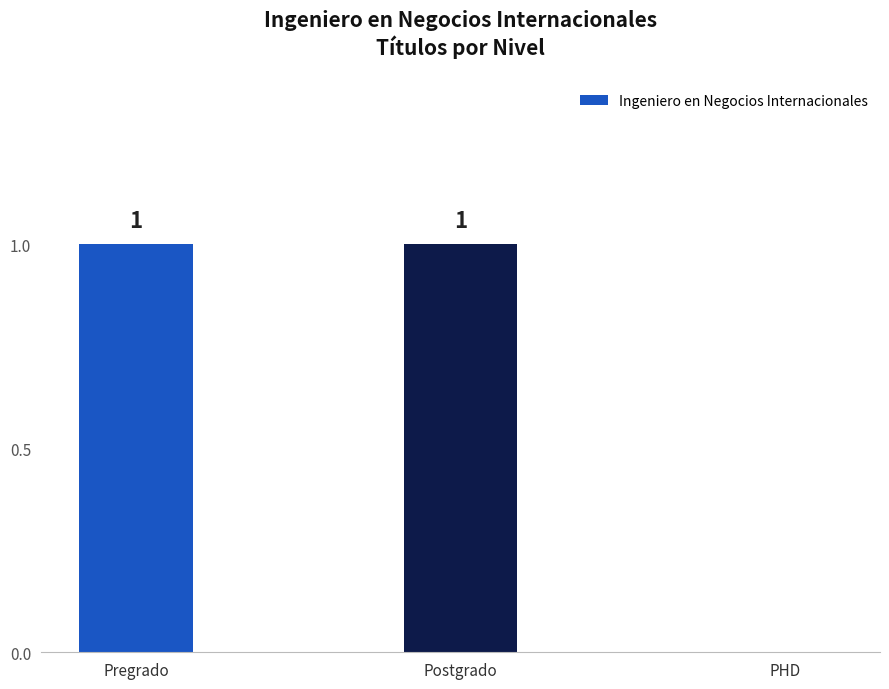

What is the ratio of the value at Pregrado to the value at Postgrado?

1.0